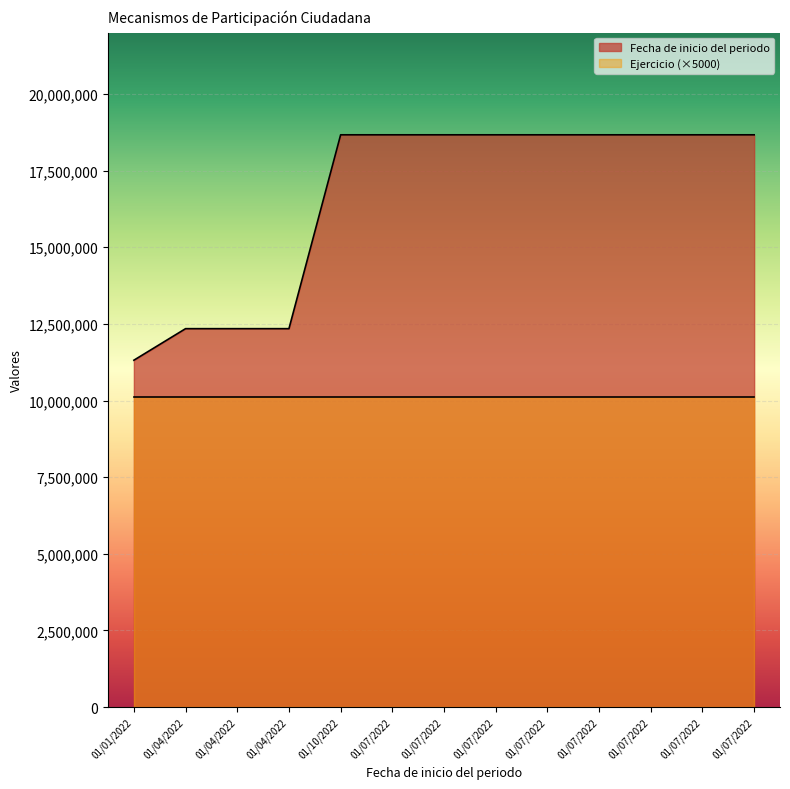

What is the label of the 2nd point from the left?

01/04/2022